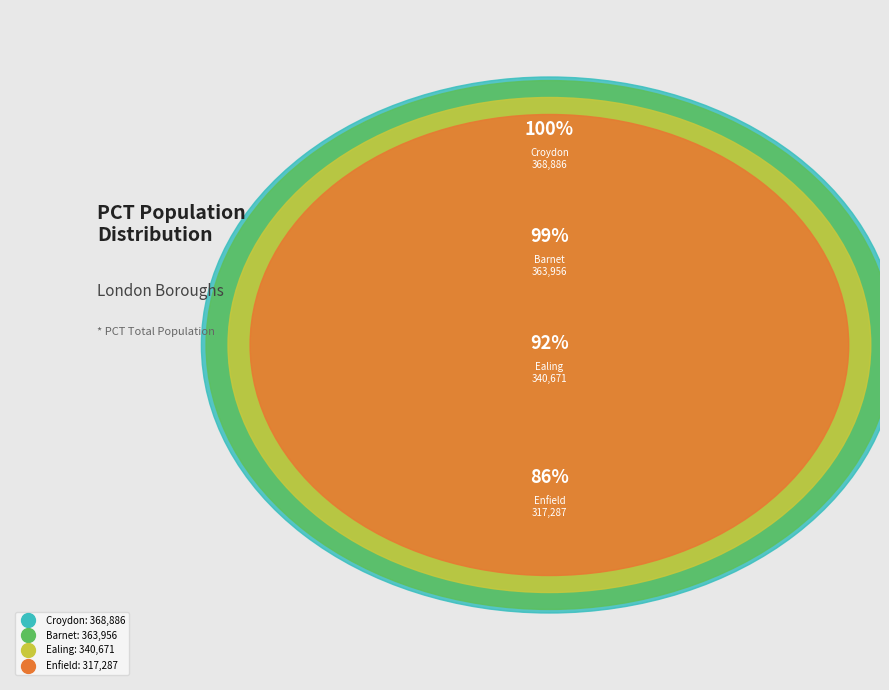

Is Bromley the majority of the pie?

No